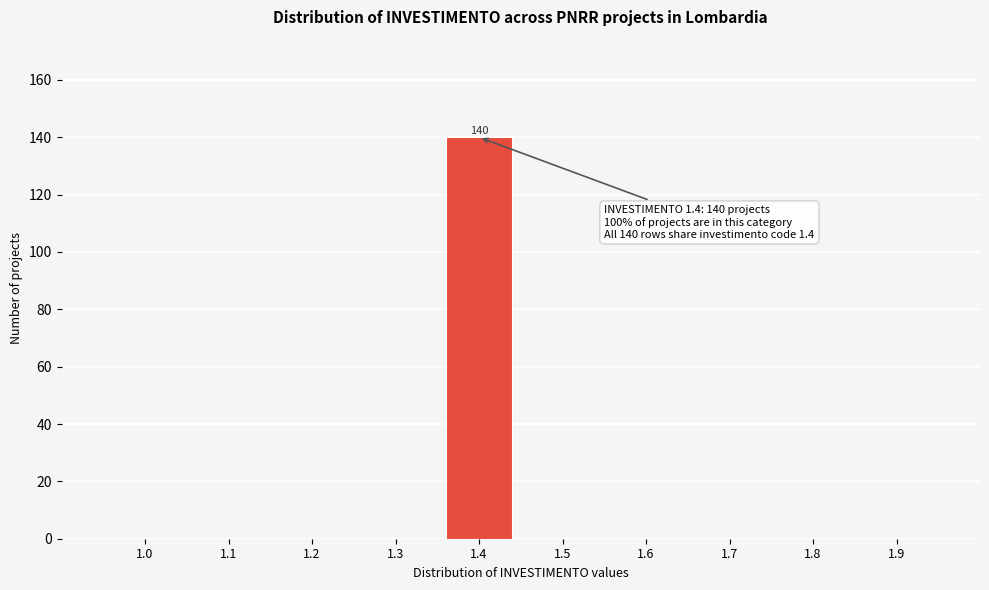

Reading left to right, what are all the values shown in this chart?

1.0=0	1.1=0	1.2=0	1.3=0	1.4=140	1.5=0	1.6=0	1.7=0	1.8=0	1.9=0